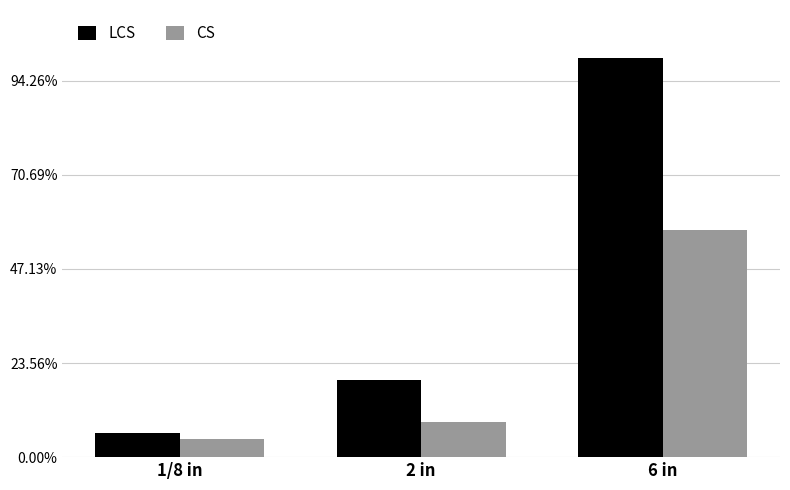

At which category is the sum across all series the highest?

6 in